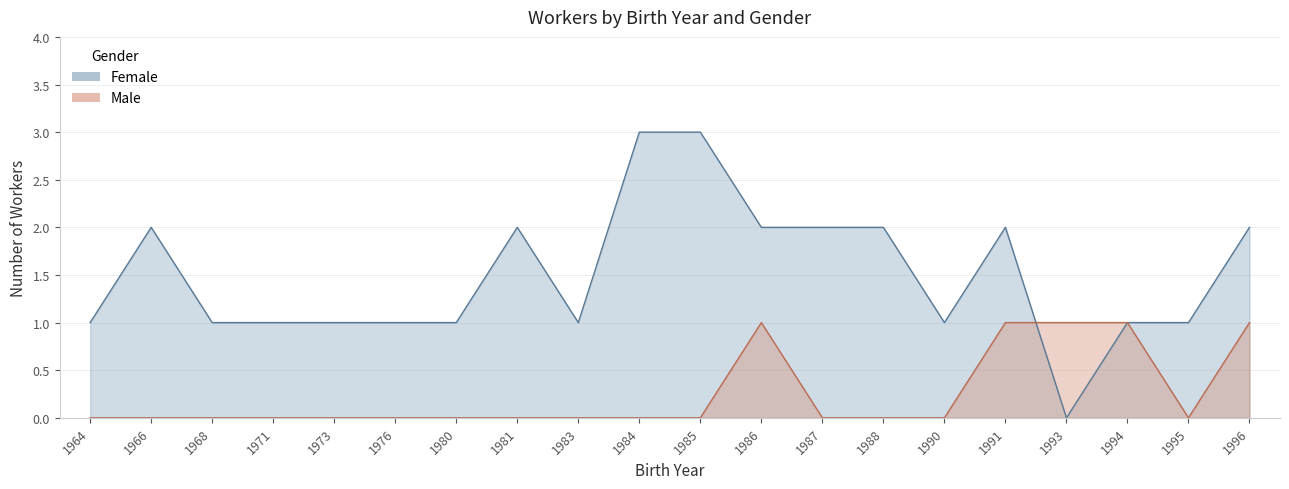

The value of Female at 1981 is 2. True or false?

True